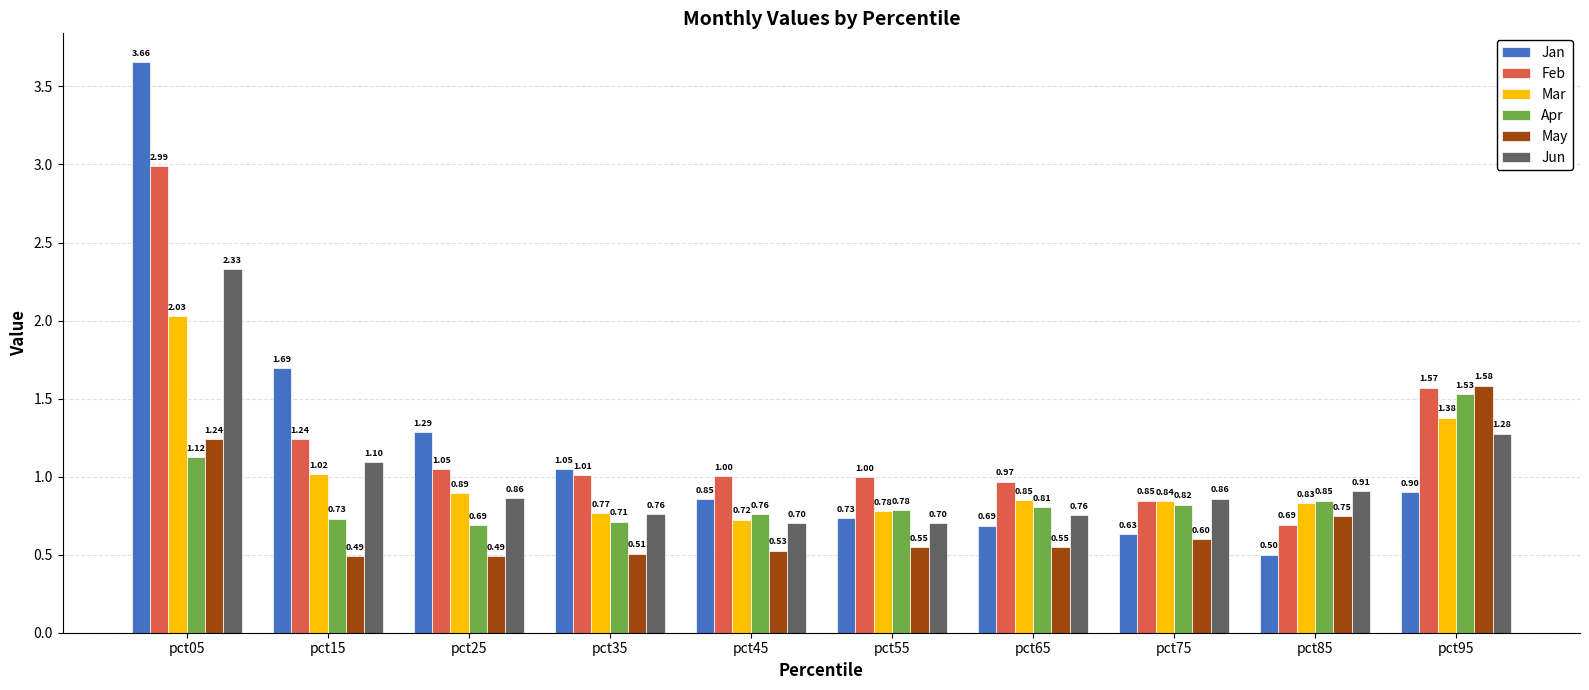

Rank the categories by Jan value from highest to lowest.

pct05, pct15, pct25, pct35, pct95, pct45, pct55, pct65, pct75, pct85